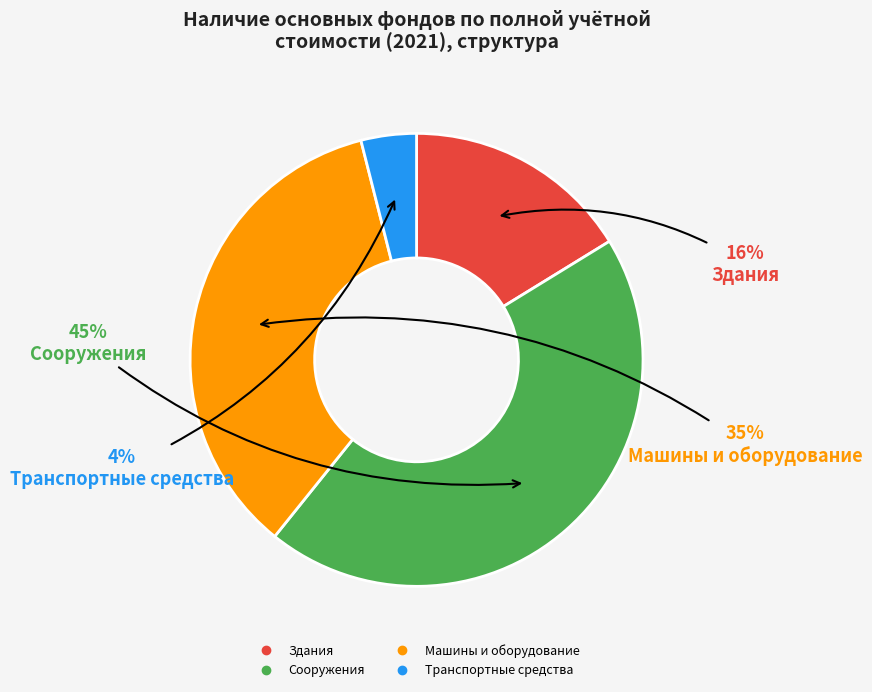

How many slices are in this pie chart?

4